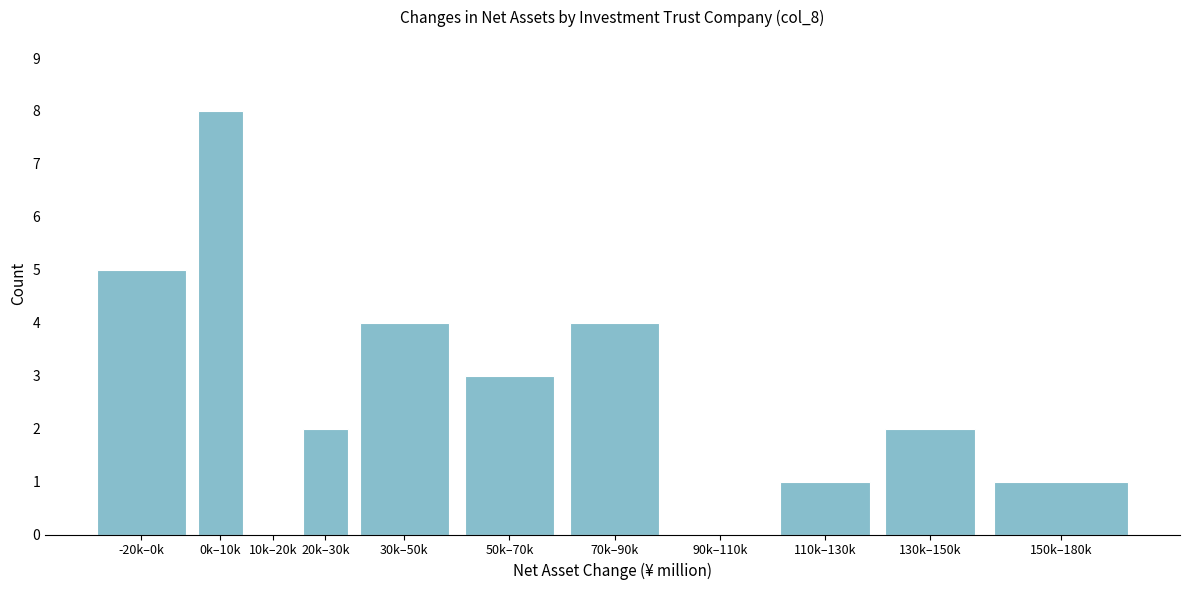

Reading right to left, list all the values displayed in this chart.

150k–180k=1	130k–150k=2	110k–130k=1	90k–110k=0	70k–90k=4	50k–70k=3	30k–50k=4	20k–30k=2	10k–20k=0	0k–10k=8	-20k–0k=5